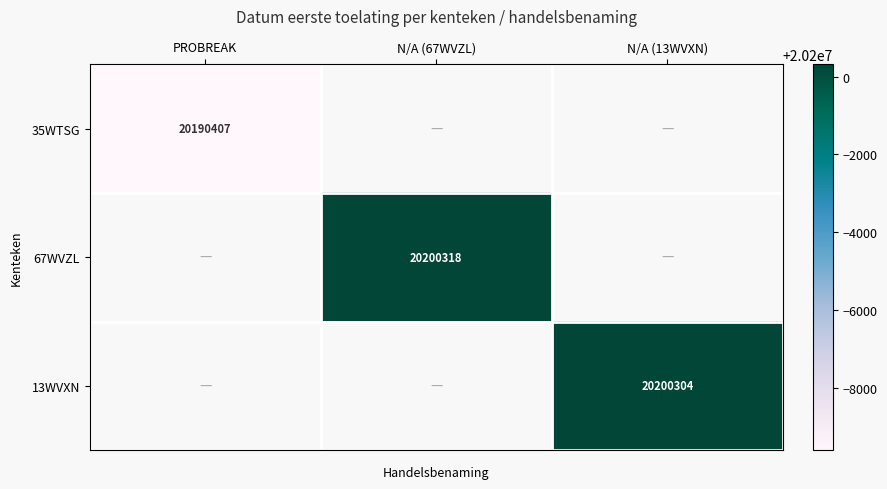

At which category does the chart reach its peak across all series?

N/A (67WVZL)